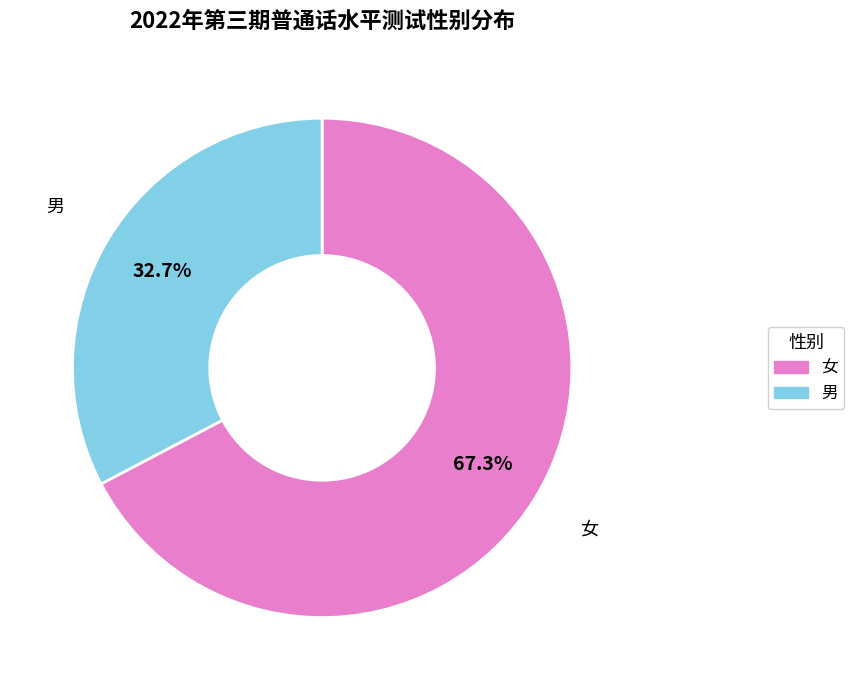

How many slices are in this pie chart?

2